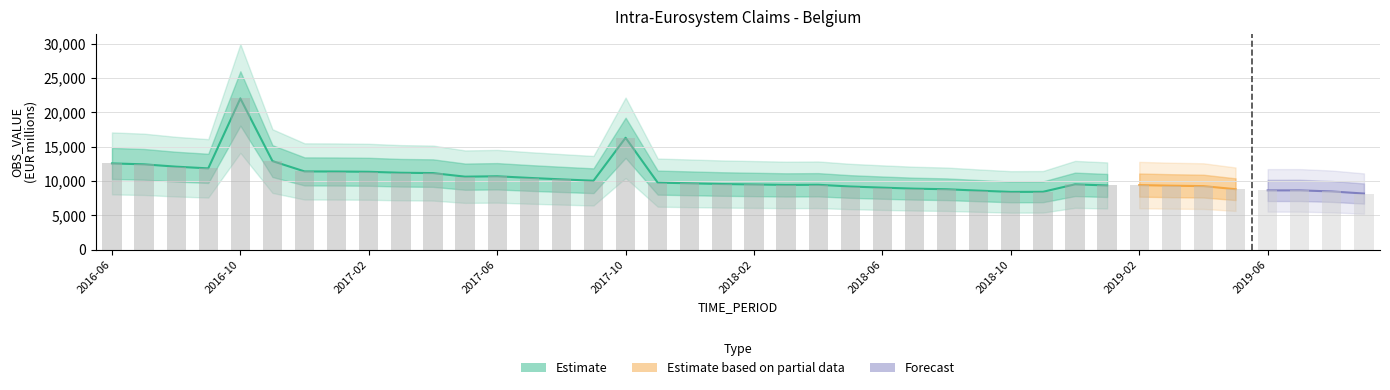

What is the change in value from 2017-08 to 2018-11?

-1814.5